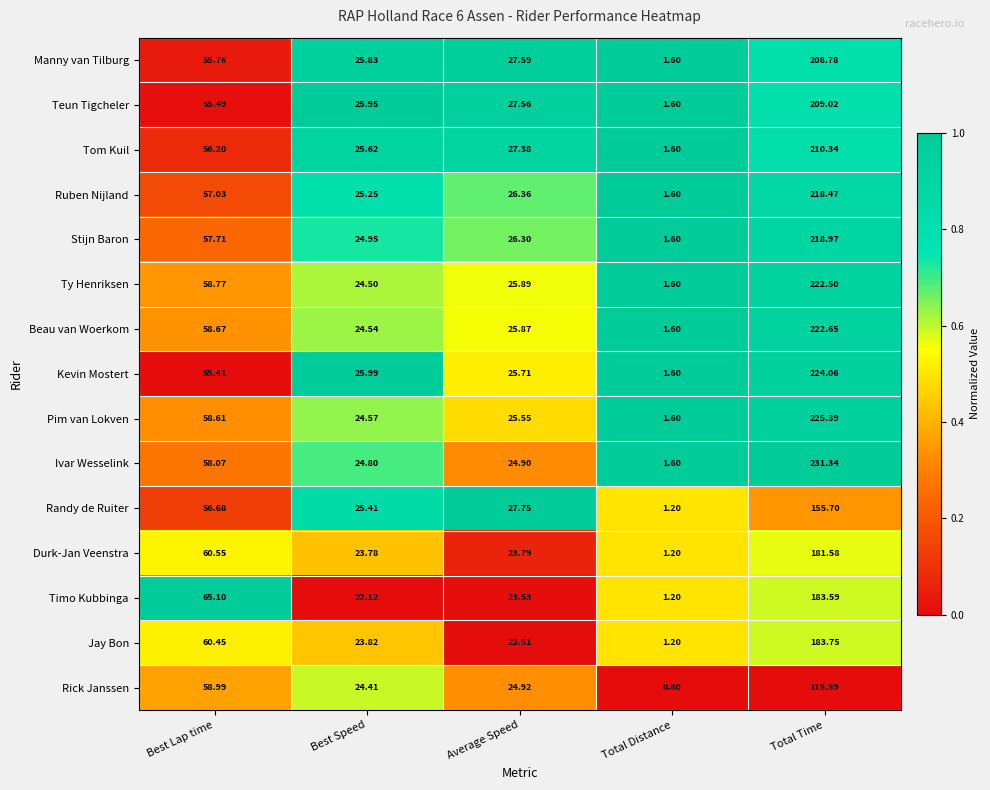

Where is Durk-Jan Veenstra nearest to the value 91?

Best Lap time